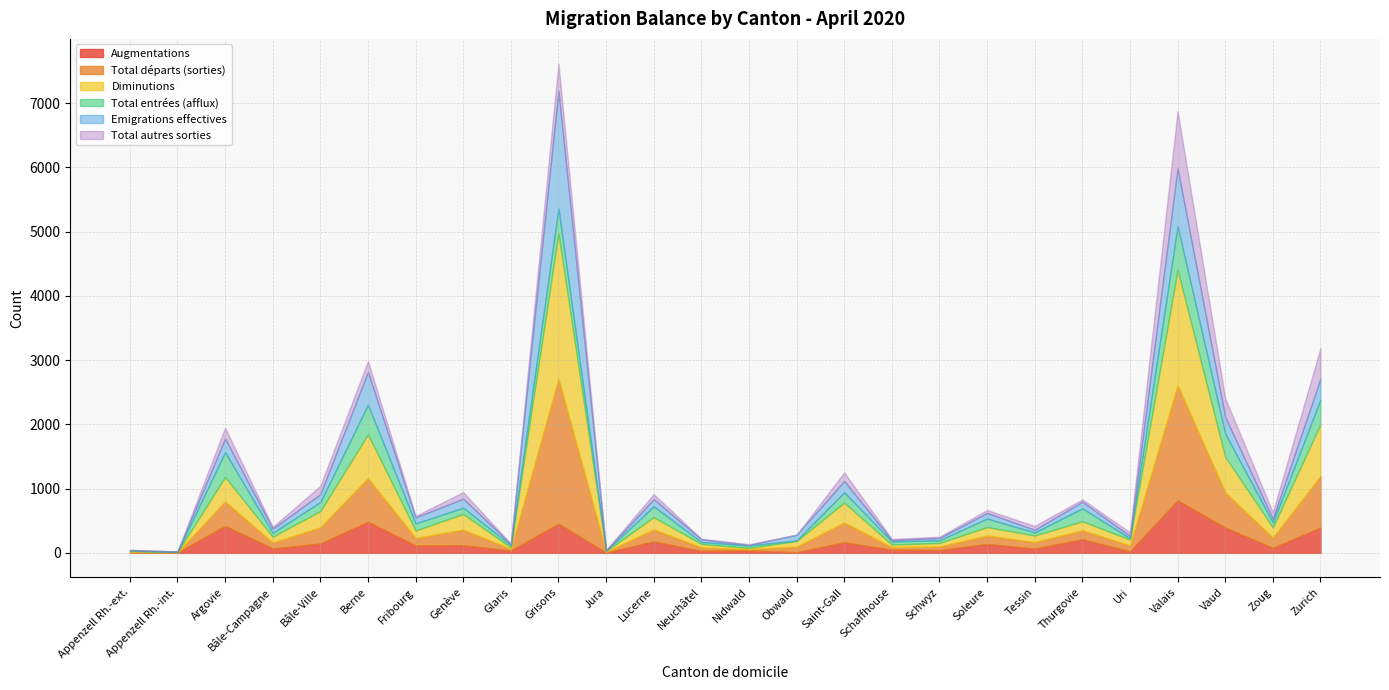

Does the chart have visible grid lines?

Yes